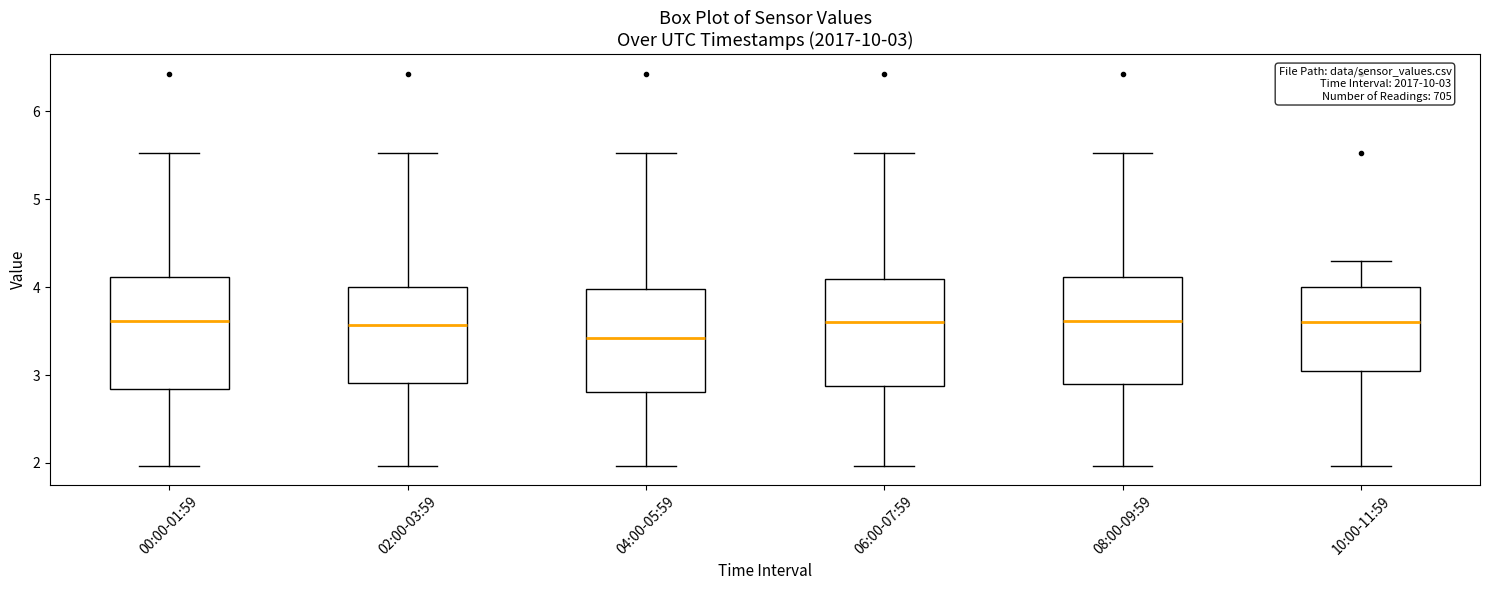

Which box's median line is the lowest?

04:00-05:59